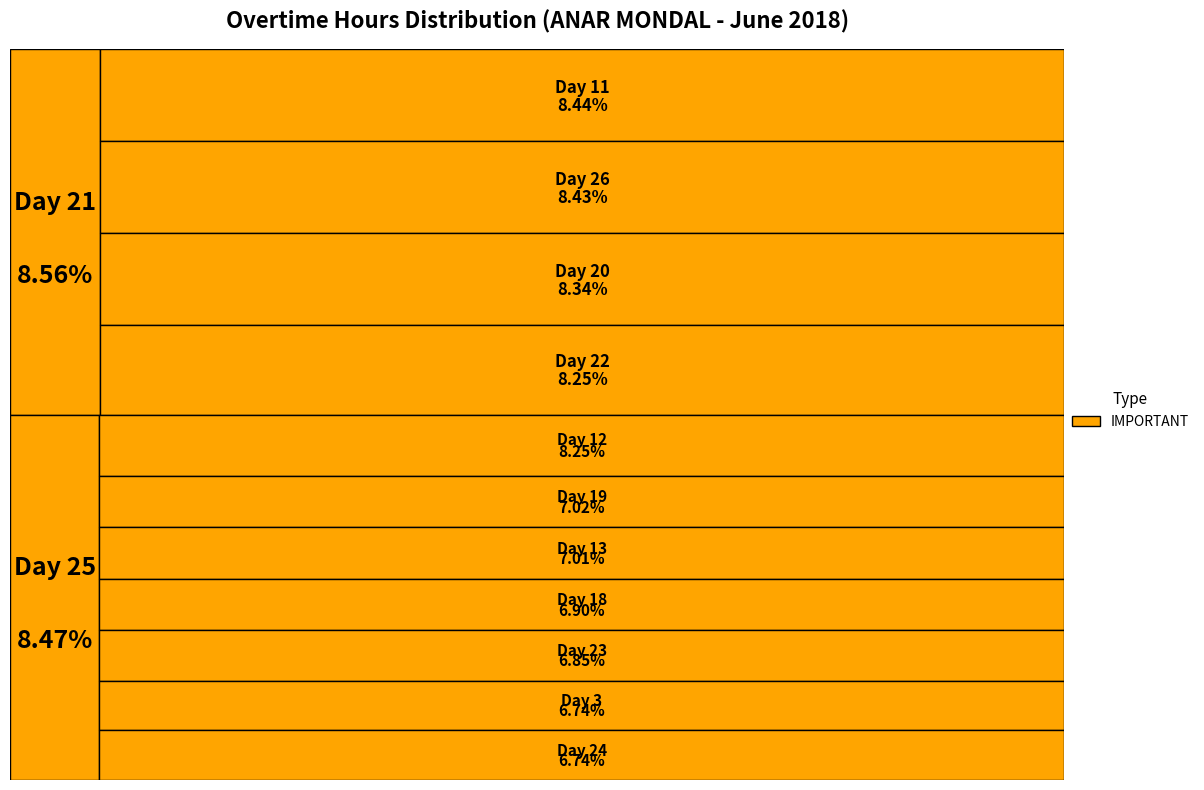

Which slice is the largest?

Day 21